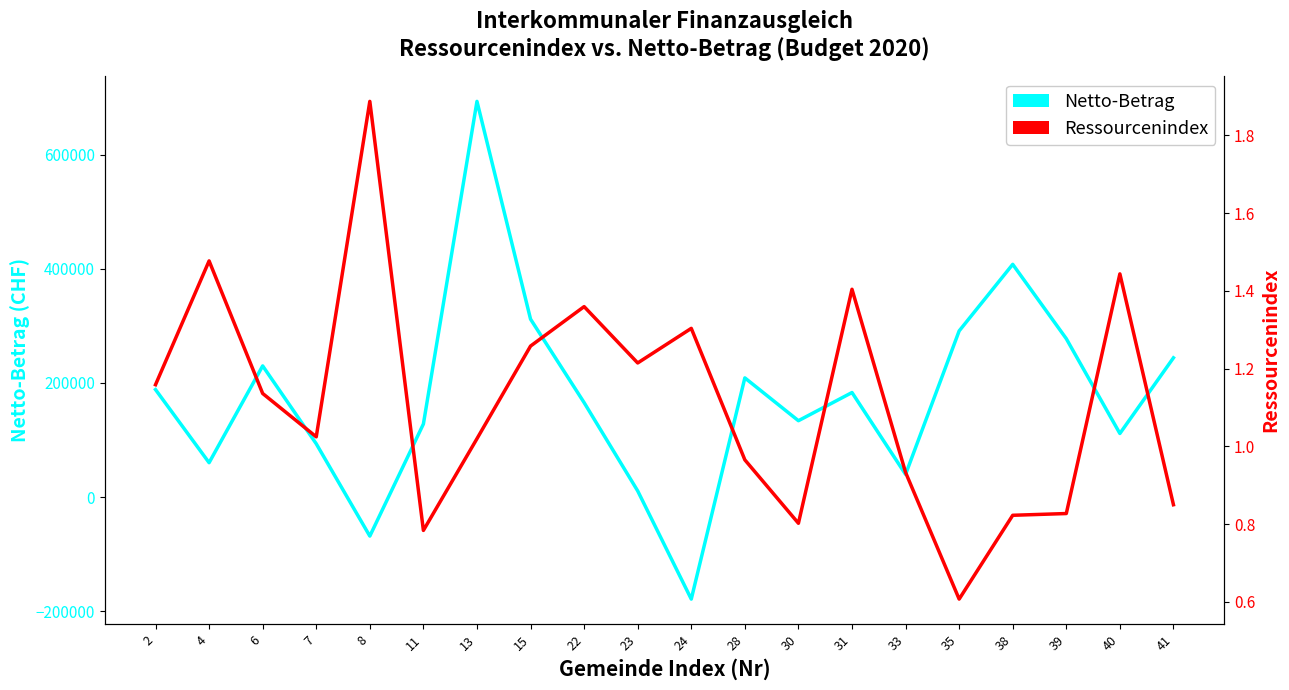

Is it true that Netto-Betrag equals 188431.0 at 2?

True